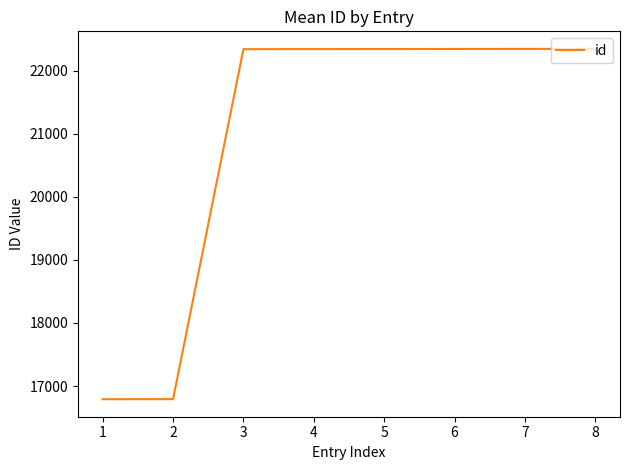

The chart shows a value of 30346 at 7. True or false?

False